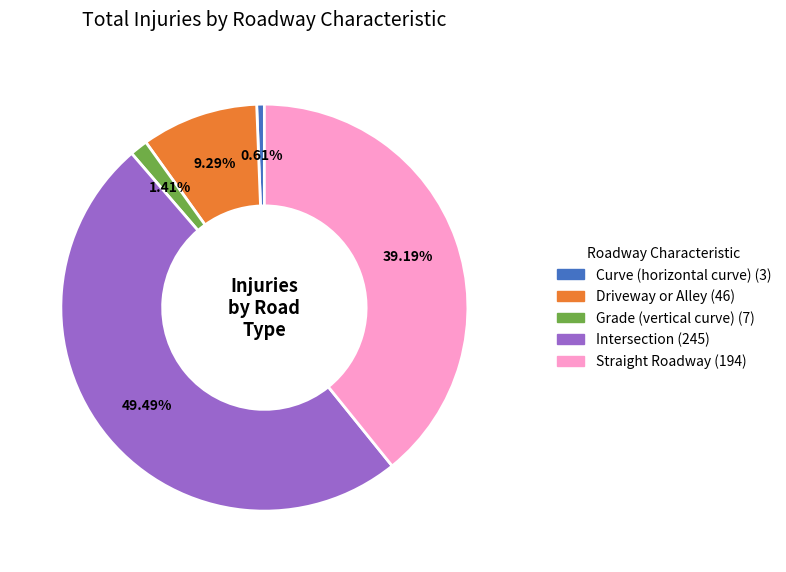

Which has a higher value, Straight Roadway or Intersection?

Intersection